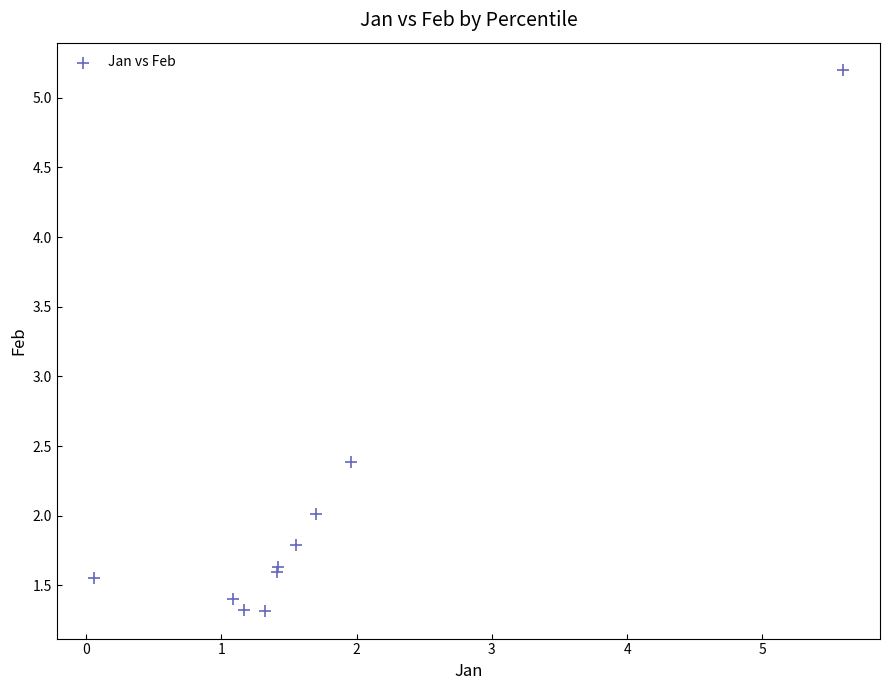

What Y value in the scatter plot is closest to 3?

2.4